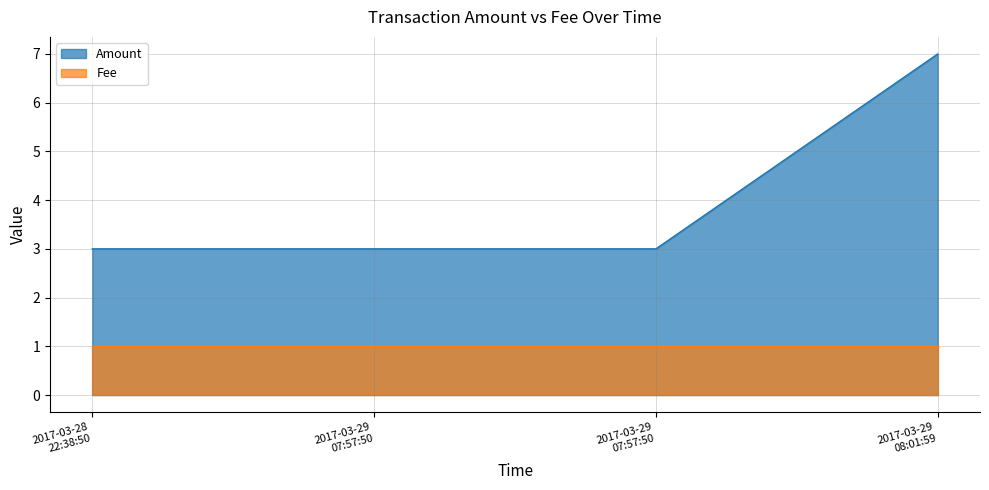

Which series has the largest total across all categories?

Amount